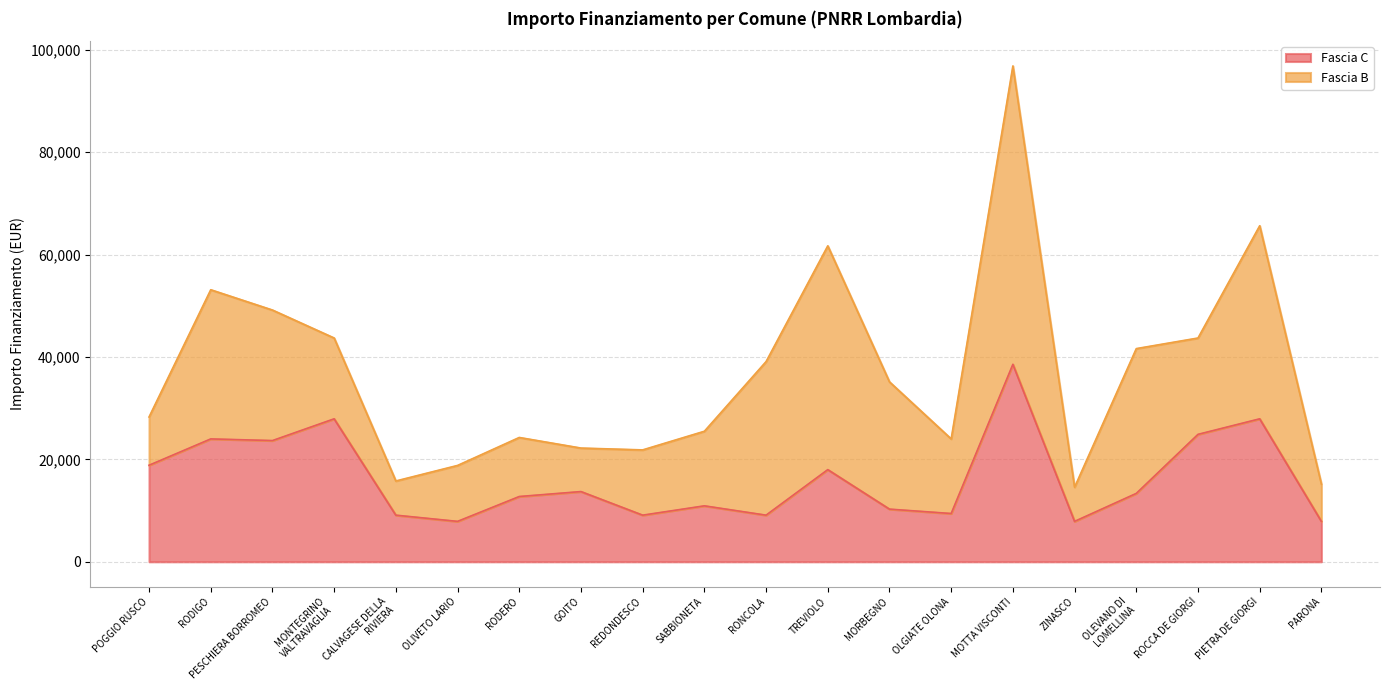

At which category is the sum across all series the highest?

MOTTA VISCONTI